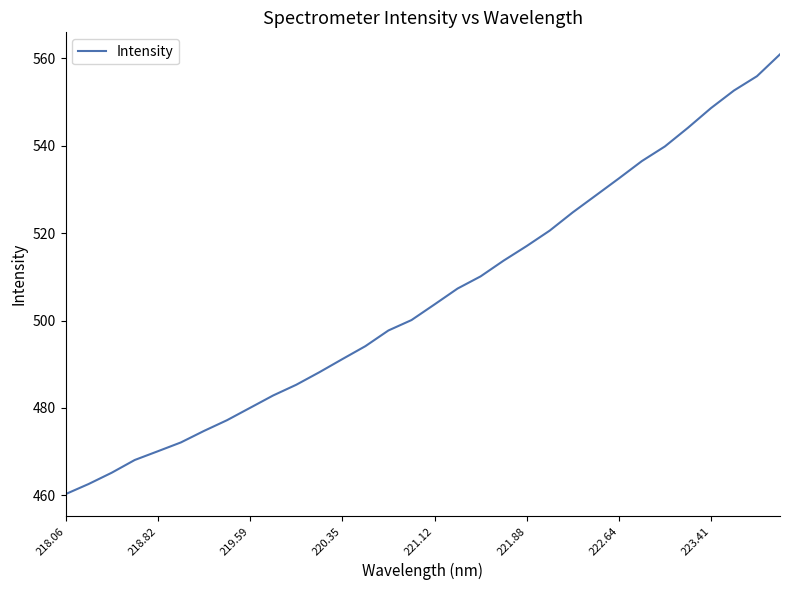

What is the difference between the maximum and minimum values?

100.6